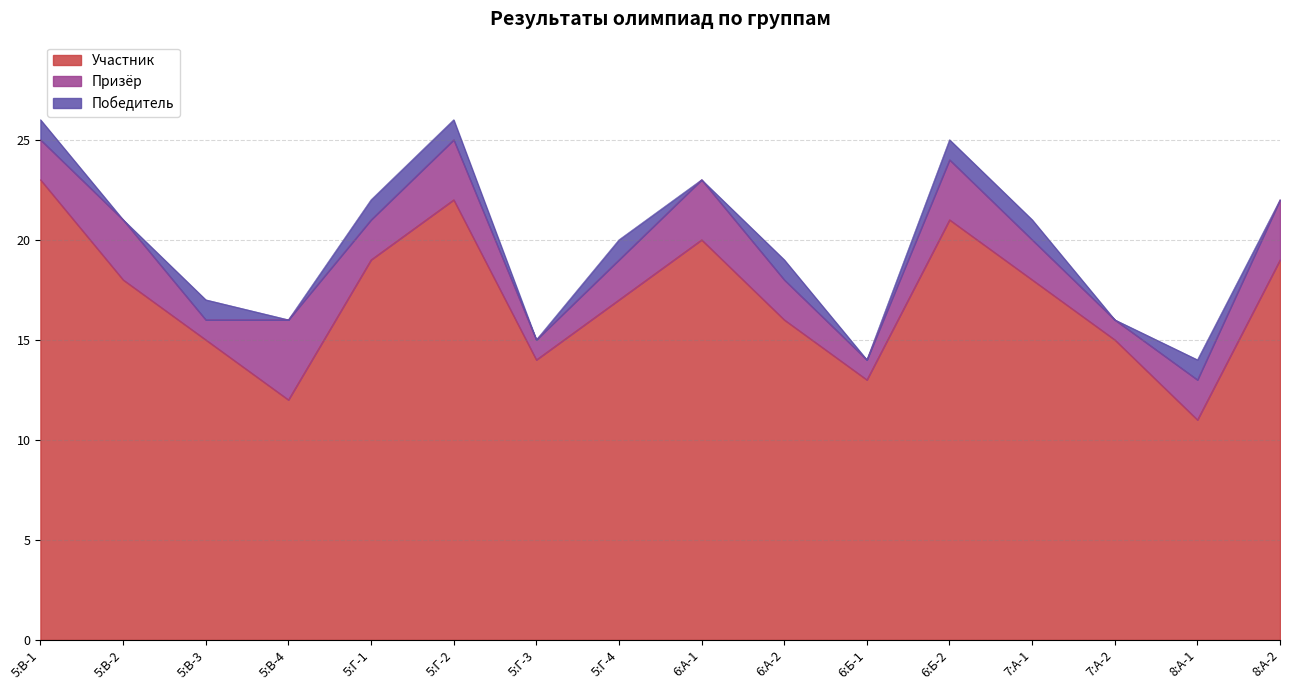

What is the sum of all Победитель values?

9